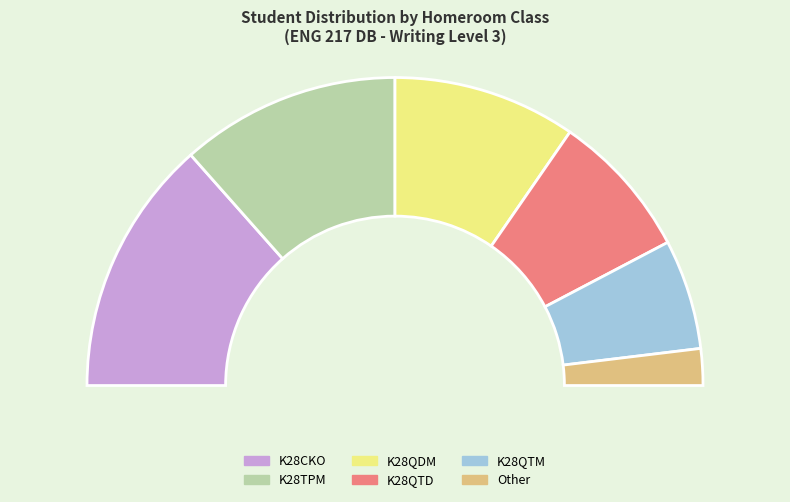

What portion of the pie excludes K28CKO?

73.1%